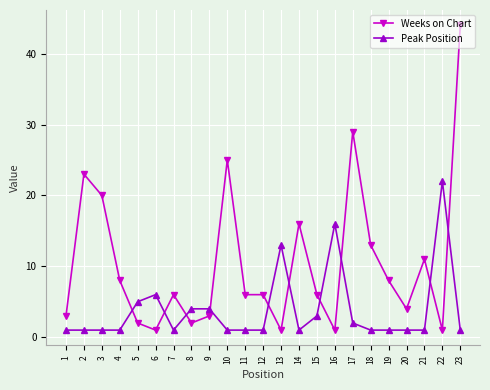

At which category is the sum across all series the highest?

23